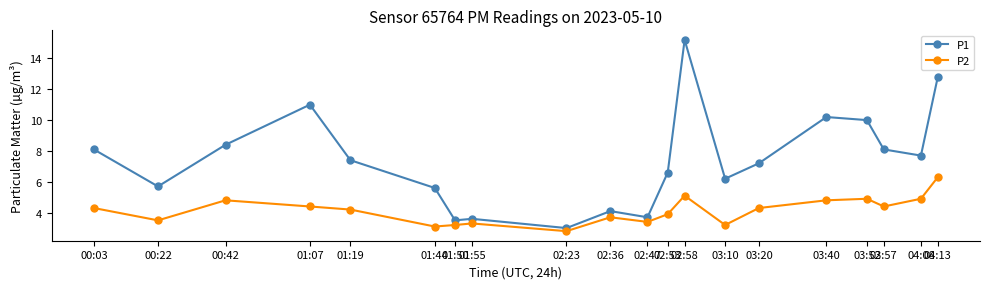

How many lines are shown in the chart?

2